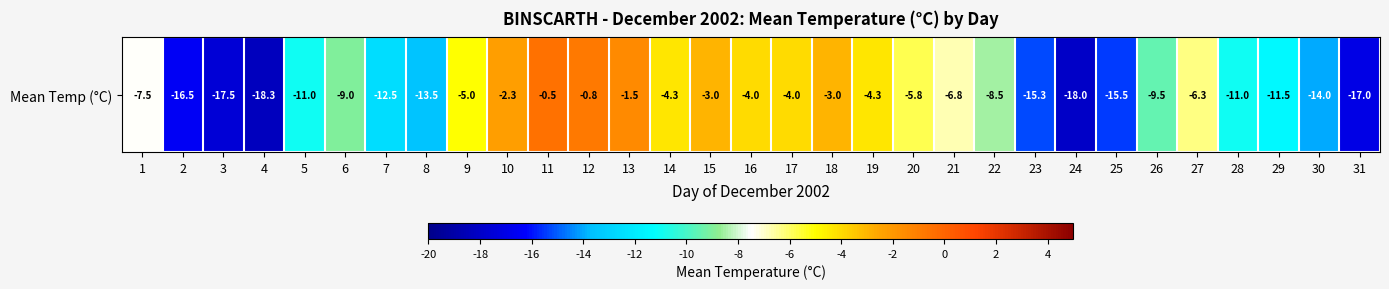

Reading left to right, transcribe all the data shown in this chart.

1=-7.5	2=-16.5	3=-17.5	4=-18.3	5=-11.0	6=-9.0	7=-12.5	8=-13.5	9=-5.0	10=-2.3	11=-0.5	12=-0.8	13=-1.5	14=-4.3	15=-3.0	16=-4.0	17=-4.0	18=-3.0	19=-4.3	20=-5.8	21=-6.8	22=-8.5	23=-15.3	24=-18.0	25=-15.5	26=-9.5	27=-6.3	28=-11.0	29=-11.5	30=-14.0	31=-17.0